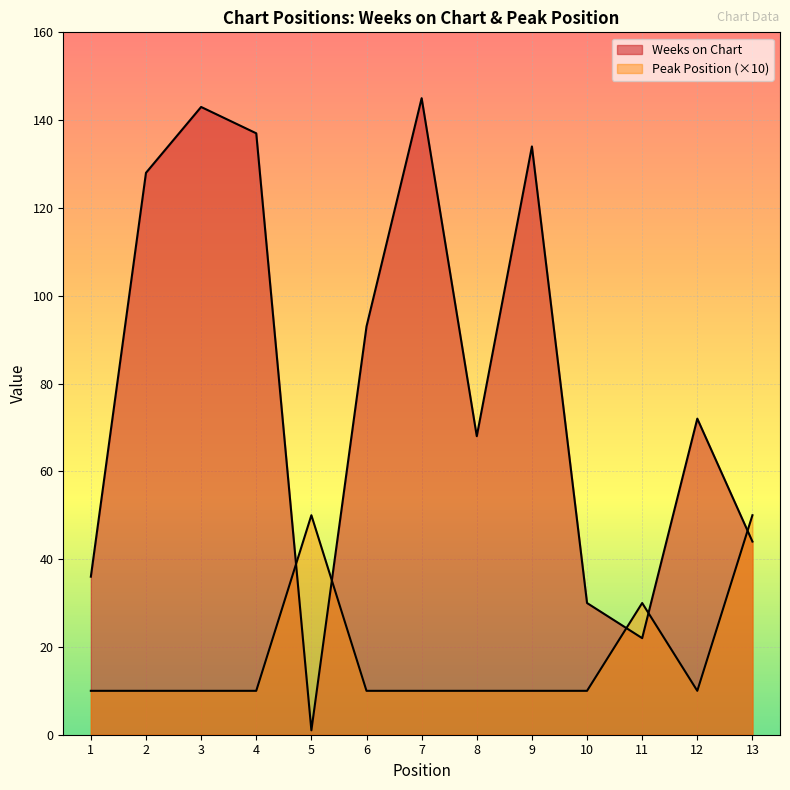

What is the sum of all Weeks on Chart values?

1053